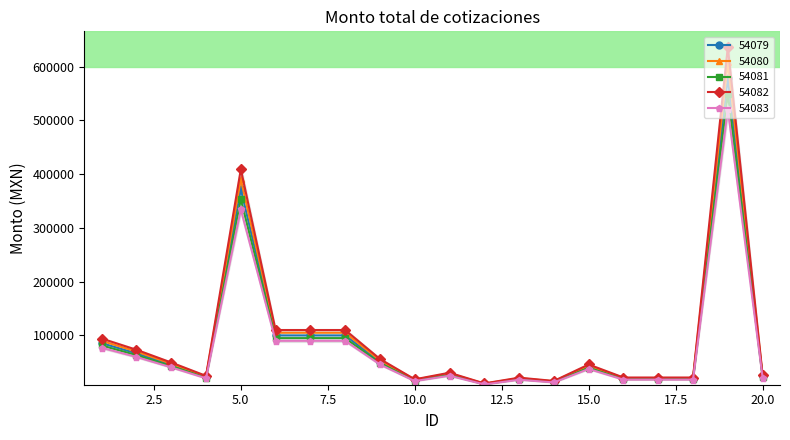

Count the number of data series in this chart.

5